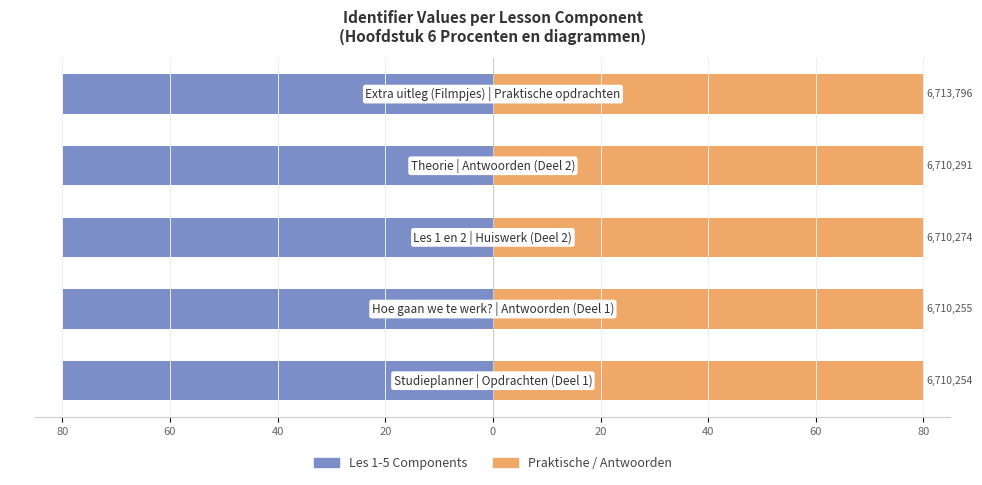

What is the highest value of the Les 1-5 Components series?

-80.0